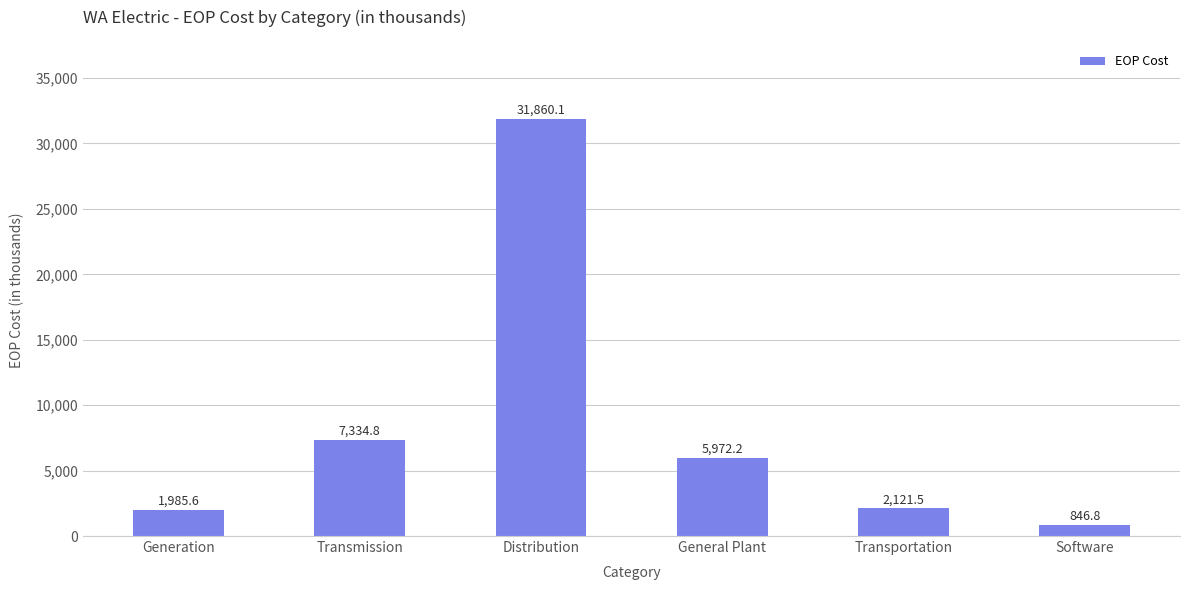

What is the change in value from Transmission to Software?

-6488.0